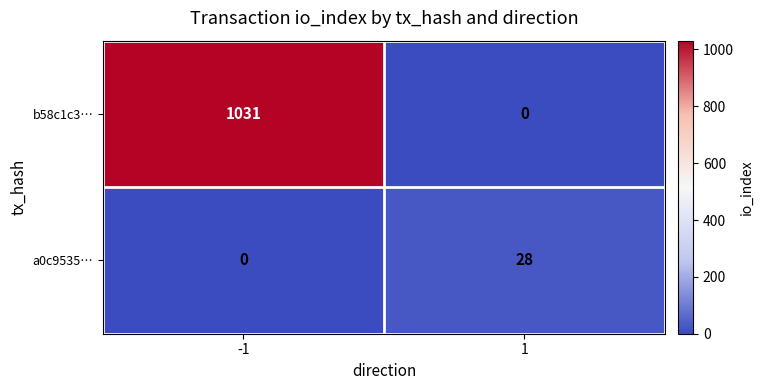

Which series changed the most between -1 and 1?

b58c1c3…